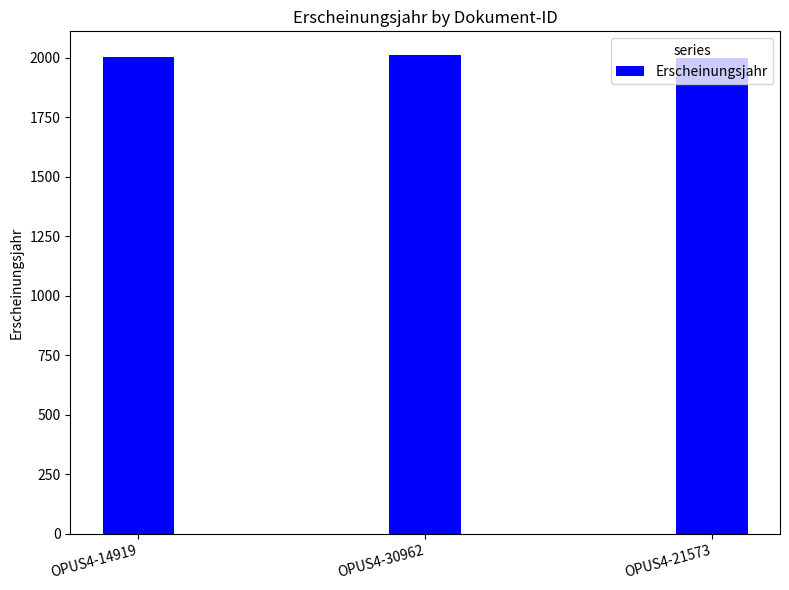

What is the minimum value shown in the chart?

1999